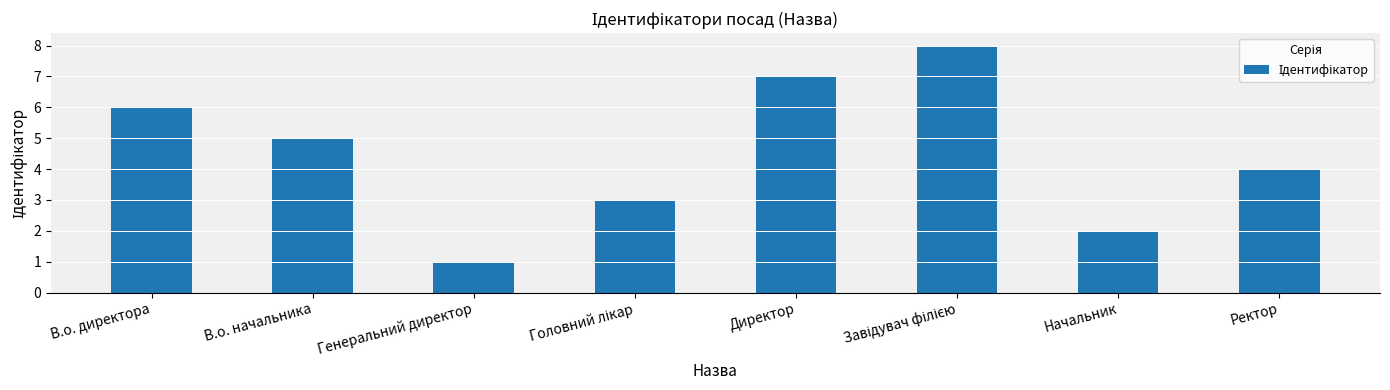

How many data points does each series have?

8